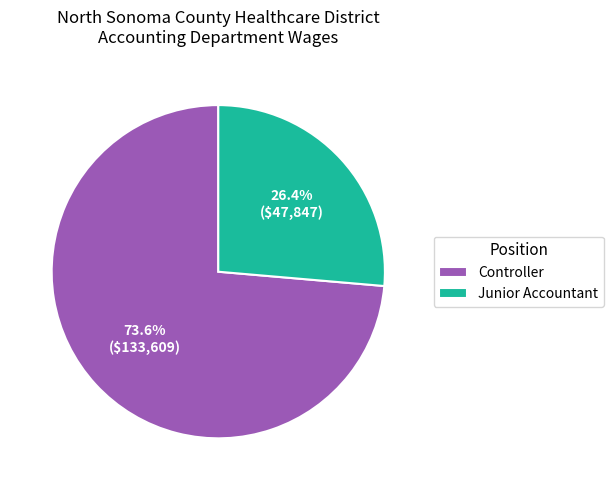

To the nearest percent, what percentage of the pie is Junior Accountant?

26%